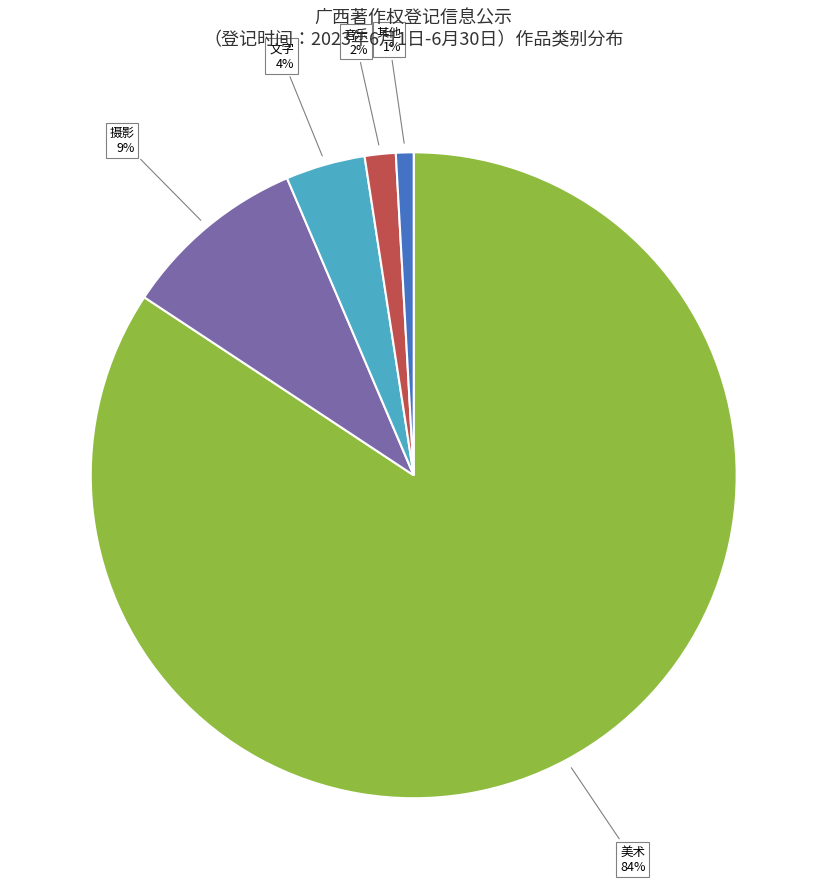

Do 文字 and 美术 together represent more than half of the pie?

Yes